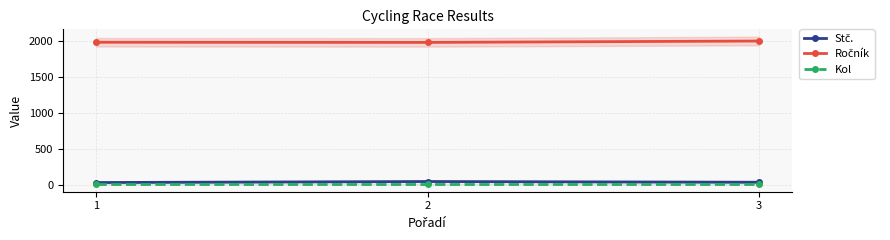

What is the total value across all series at 3?

2037